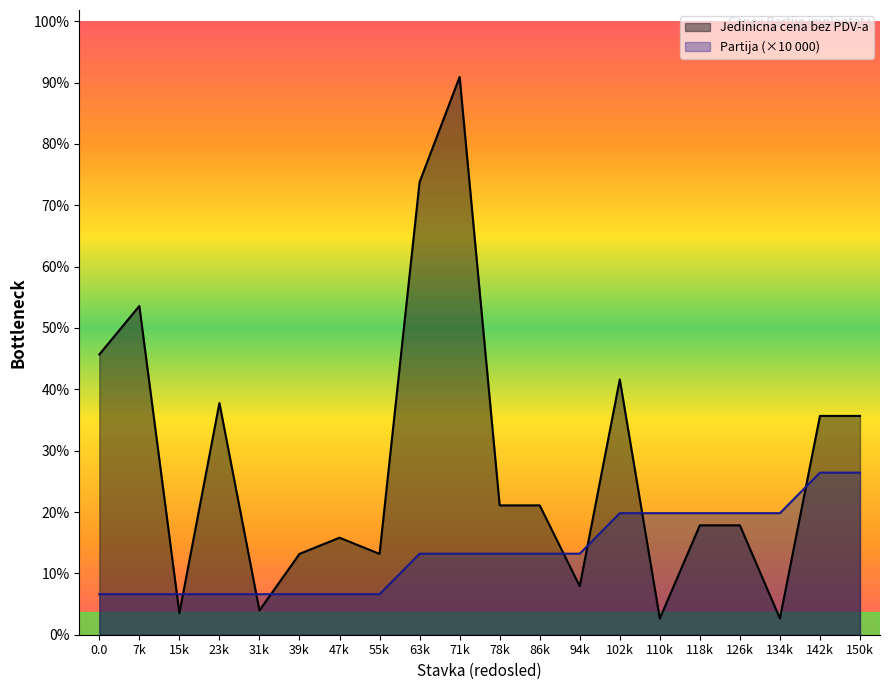

What are all the series names shown in the legend?

Jedinicna cena bez PDV-a, Partija (×10 000)